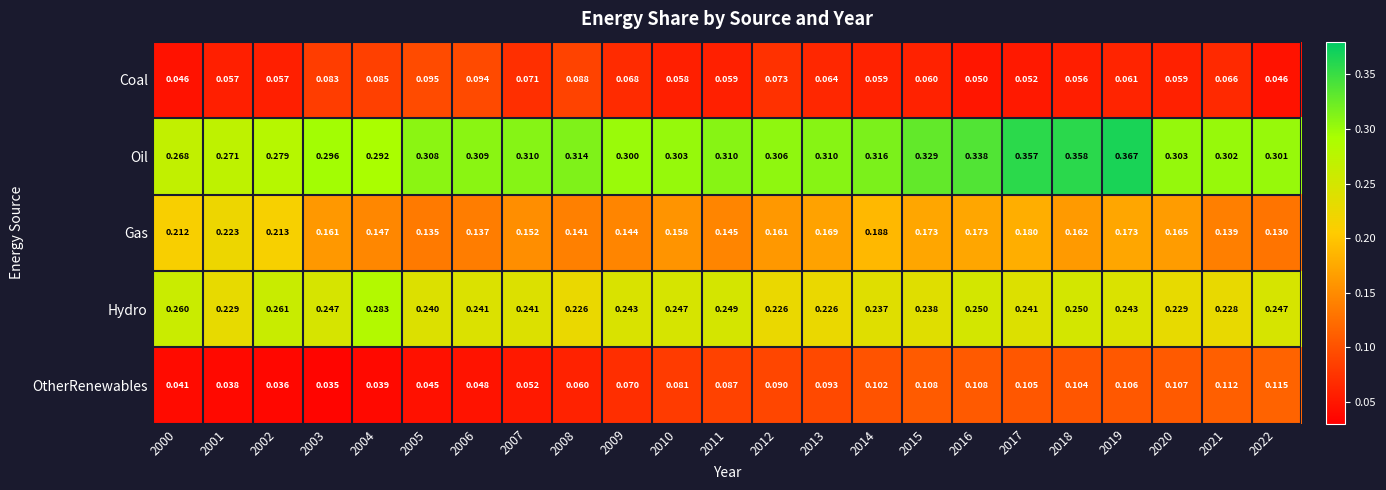

List the series in order of their peak value, highest first.

Oil, Hydro, Gas, OtherRenewables, Coal